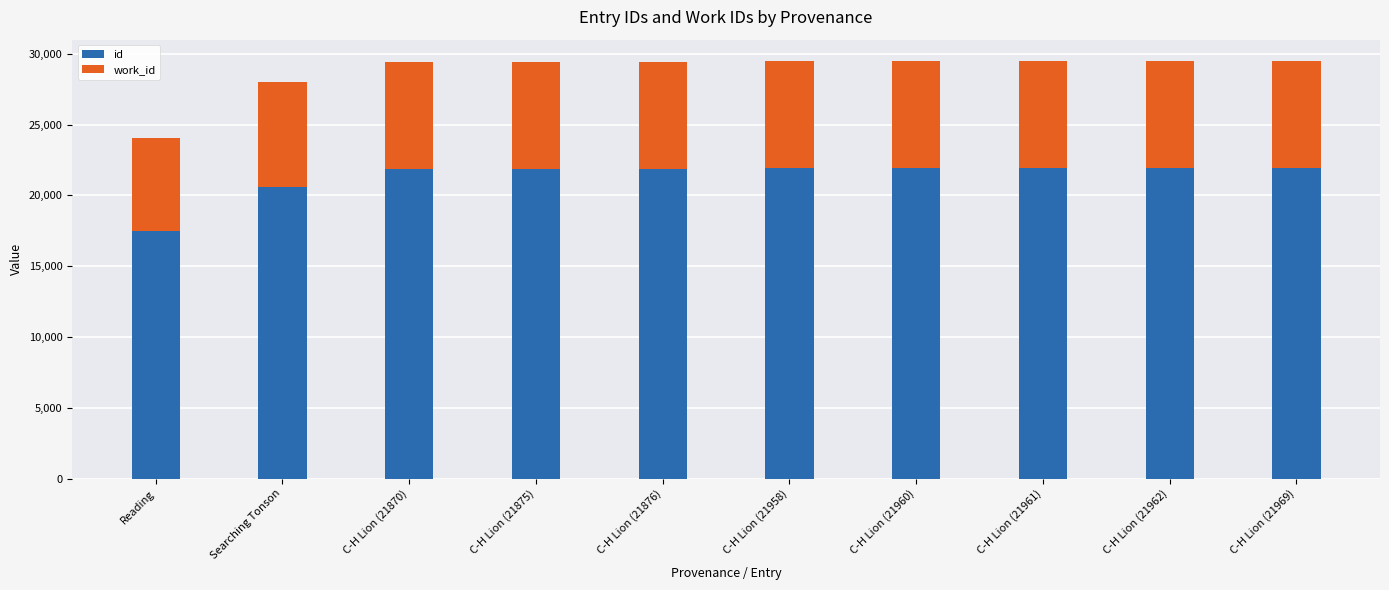

The id series shows 14100 at C-H Lion (21960). True or false?

False